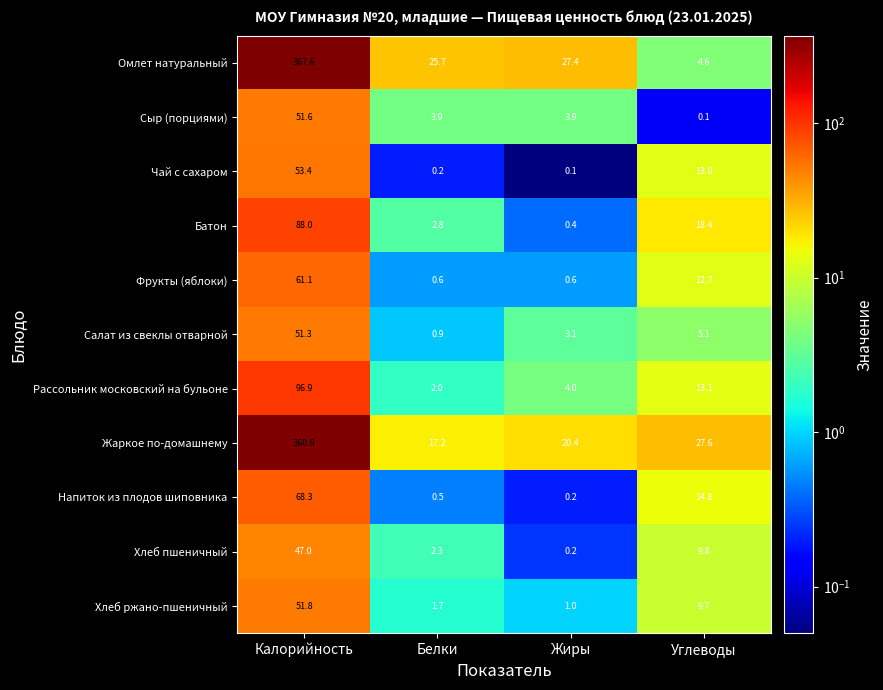

What is the maximum value shown in the chart?

367.6